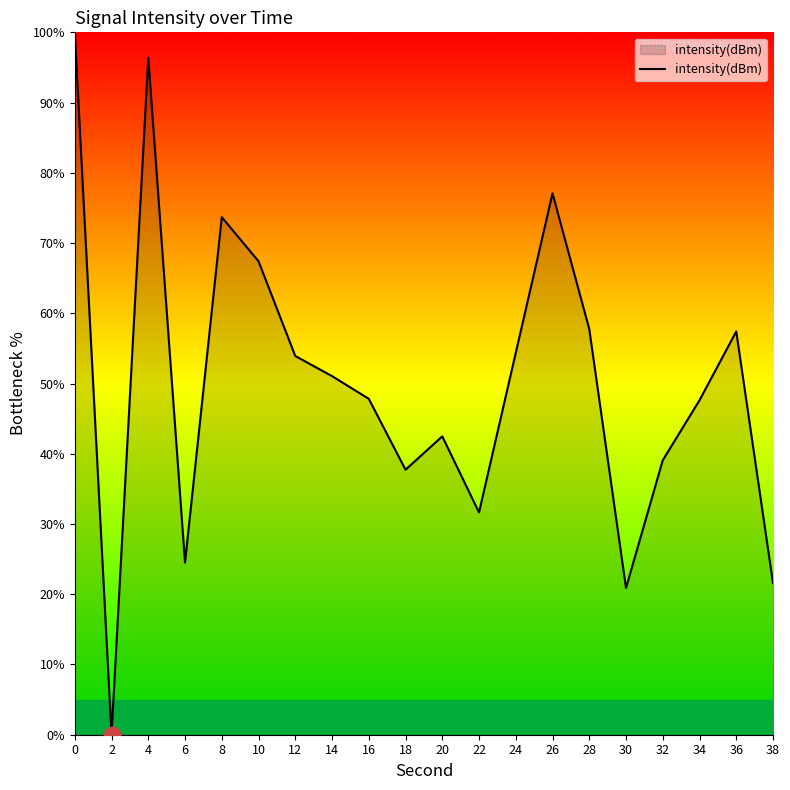

True or false: the data has more than 1 interior local peaks.

True